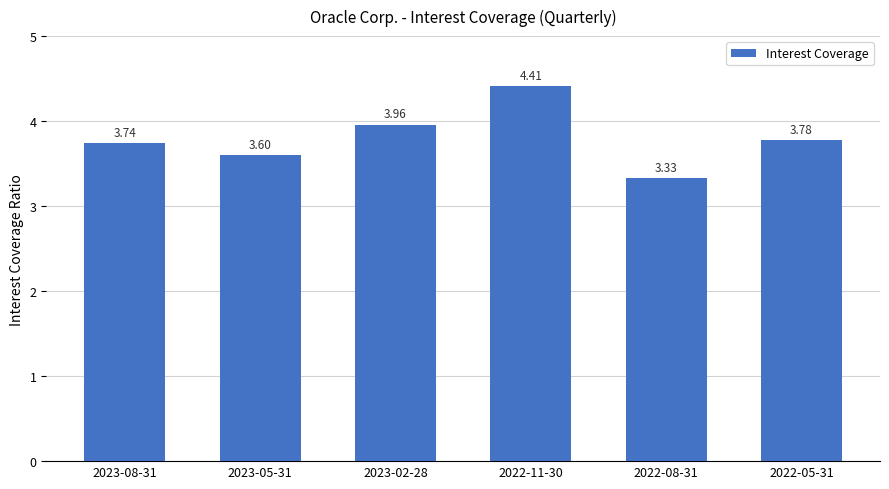

How many bars are there in total?

6